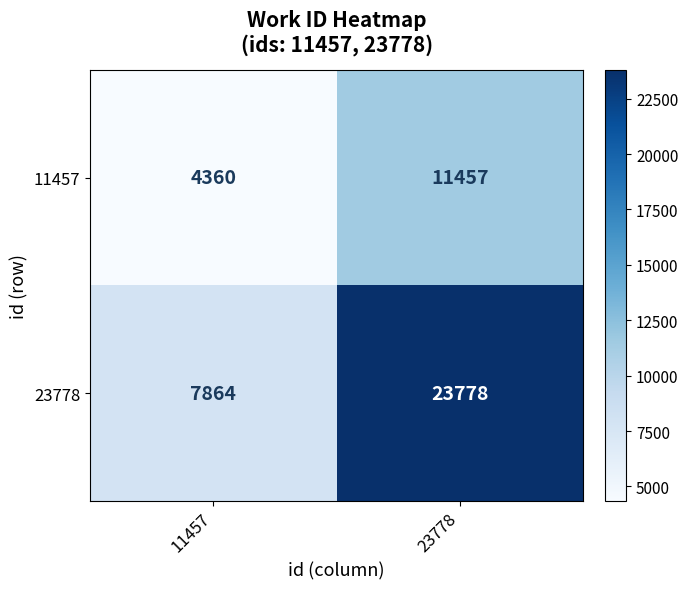

The value of 11457 at 23778 is 11457. True or false?

True